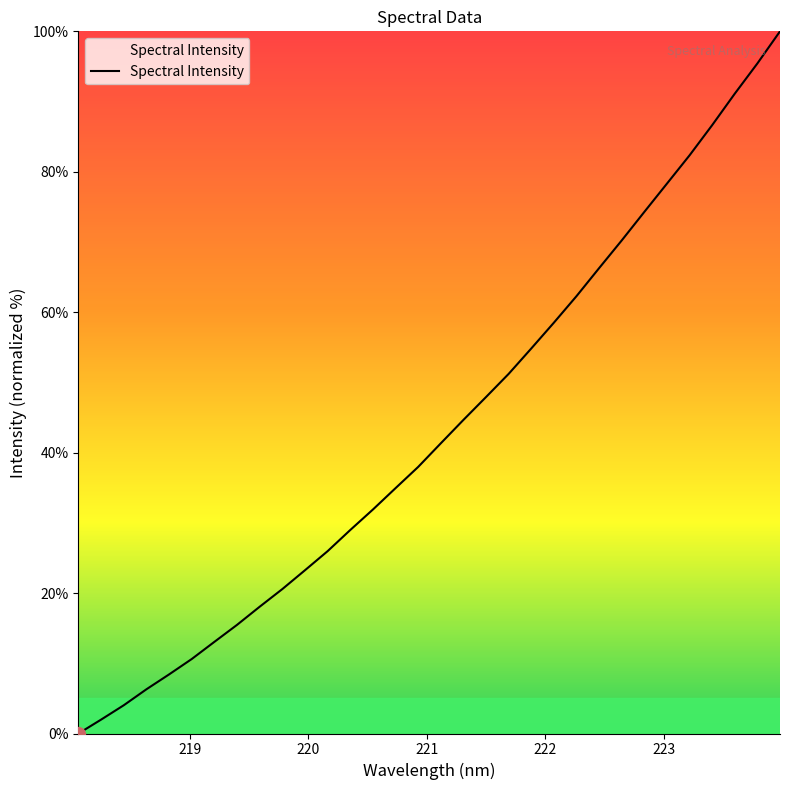

What is the greatest value displayed?

100.0